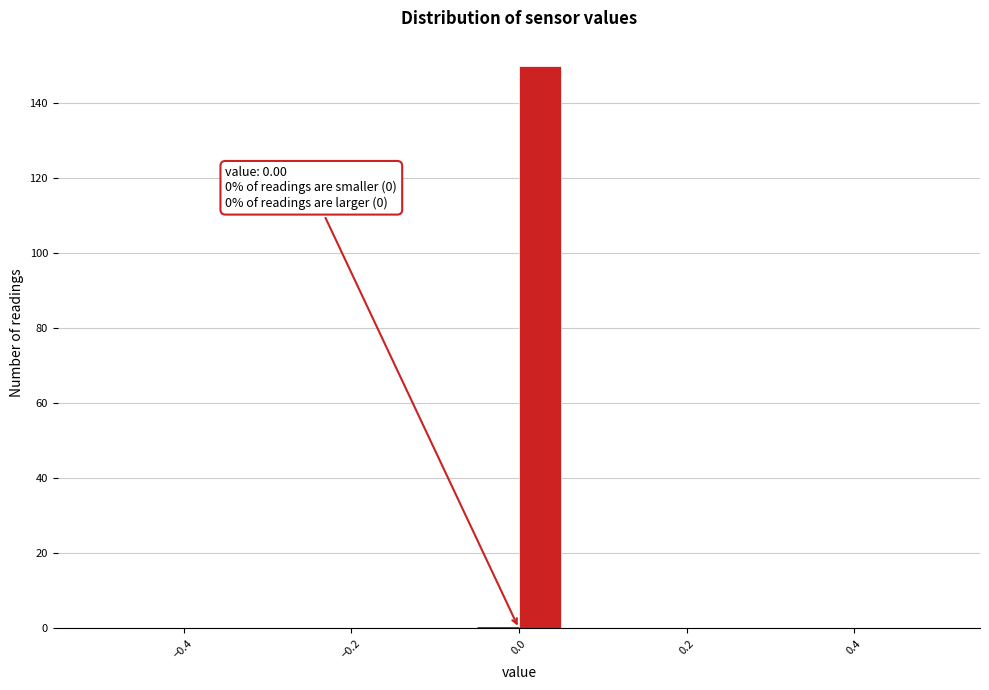

Around what value on the x-axis is the tallest bar? Give the approximate position of its centre, as read against the axis.

0.02